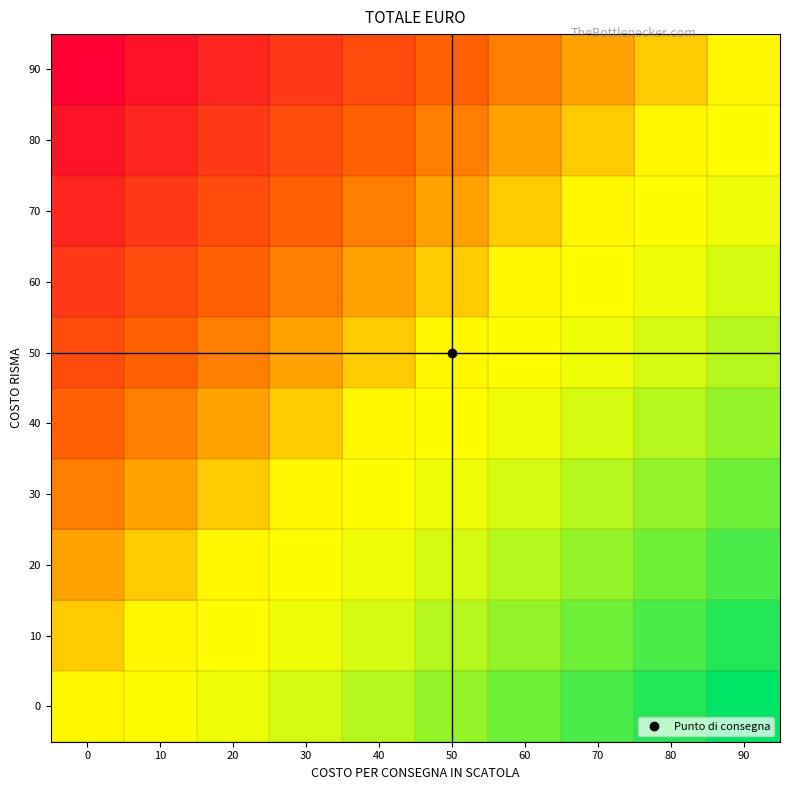

At which category is the sum across all series the highest?

90